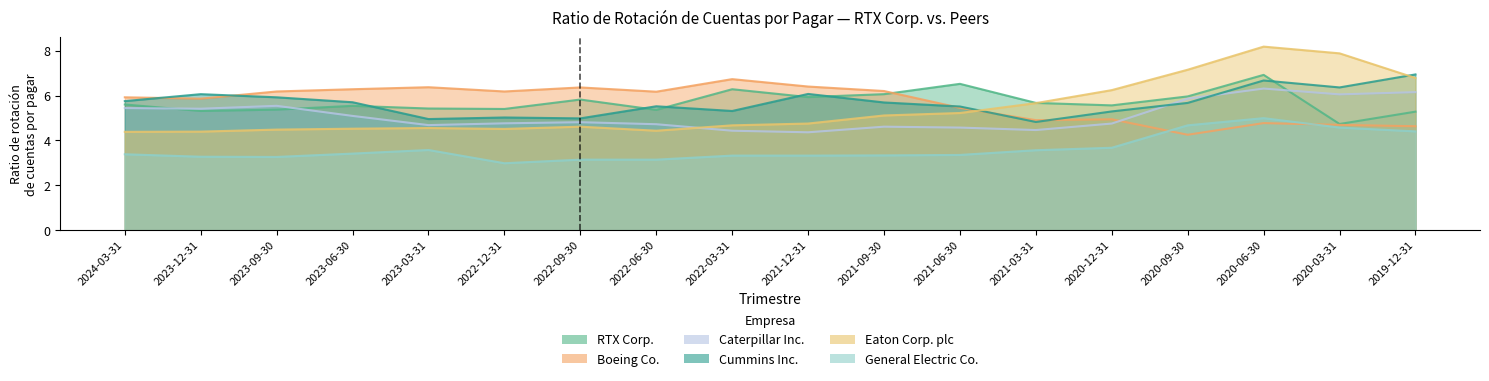

Reading left to right, extract all data points from this chart.

RTX Corp.: 2024-03-31=5.6	2023-12-31=5.3	2023-09-30=5.4	2023-06-30=5.5	2023-03-31=5.4	2022-12-31=5.4	2022-09-30=5.8	2022-06-30=5.4	2022-03-31=6.3	2021-12-31=5.9	2021-09-30=6.1	2021-06-30=6.5	2021-03-31=5.7	2020-12-31=5.6	2020-09-30=6.0	2020-06-30=6.9	2020-03-31=4.7	2019-12-31=5.3
Boeing Co.: 2024-03-31=5.9	2023-12-31=5.9	2023-09-30=6.2	2023-06-30=6.3	2023-03-31=6.4	2022-12-31=6.2	2022-09-30=6.4	2022-06-30=6.2	2022-03-31=6.7	2021-12-31=6.4	2021-09-30=6.2	2021-06-30=5.5	2021-03-31=4.9	2020-12-31=4.9	2020-09-30=4.2	2020-06-30=4.8	2020-03-31=4.7	2019-12-31=4.6
Caterpillar Inc.: 2024-03-31=5.4	2023-12-31=5.4	2023-09-30=5.5	2023-06-30=5.1	2023-03-31=4.7	2022-12-31=4.8	2022-09-30=4.8	2022-06-30=4.7	2022-03-31=4.4	2021-12-31=4.4	2021-09-30=4.6	2021-06-30=4.6	2021-03-31=4.5	2020-12-31=4.8	2020-09-30=5.9	2020-06-30=6.3	2020-03-31=6.0	2019-12-31=6.2
Cummins Inc.: 2024-03-31=5.8	2023-12-31=6.1	2023-09-30=5.9	2023-06-30=5.7	2023-03-31=5.0	2022-12-31=5.0	2022-09-30=5.0	2022-06-30=5.5	2022-03-31=5.3	2021-12-31=6.1	2021-09-30=5.7	2021-06-30=5.5	2021-03-31=4.8	2020-12-31=5.3	2020-09-30=5.7	2020-06-30=6.7	2020-03-31=6.4	2019-12-31=6.9
Eaton Corp. plc: 2024-03-31=4.4	2023-12-31=4.4	2023-09-30=4.5	2023-06-30=4.5	2023-03-31=4.5	2022-12-31=4.5	2022-09-30=4.6	2022-06-30=4.4	2022-03-31=4.7	2021-12-31=4.8	2021-09-30=5.1	2021-06-30=5.2	2021-03-31=5.7	2020-12-31=6.2	2020-09-30=7.2	2020-06-30=8.2	2020-03-31=7.9	2019-12-31=6.8
General Electric Co.: 2024-03-31=3.4	2023-12-31=3.3	2023-09-30=3.3	2023-06-30=3.4	2023-03-31=3.6	2022-12-31=3.0	2022-09-30=3.1	2022-06-30=3.1	2022-03-31=3.3	2021-12-31=3.3	2021-09-30=3.3	2021-06-30=3.4	2021-03-31=3.6	2020-12-31=3.7	2020-09-30=4.7	2020-06-30=5.0	2020-03-31=4.6	2019-12-31=4.4